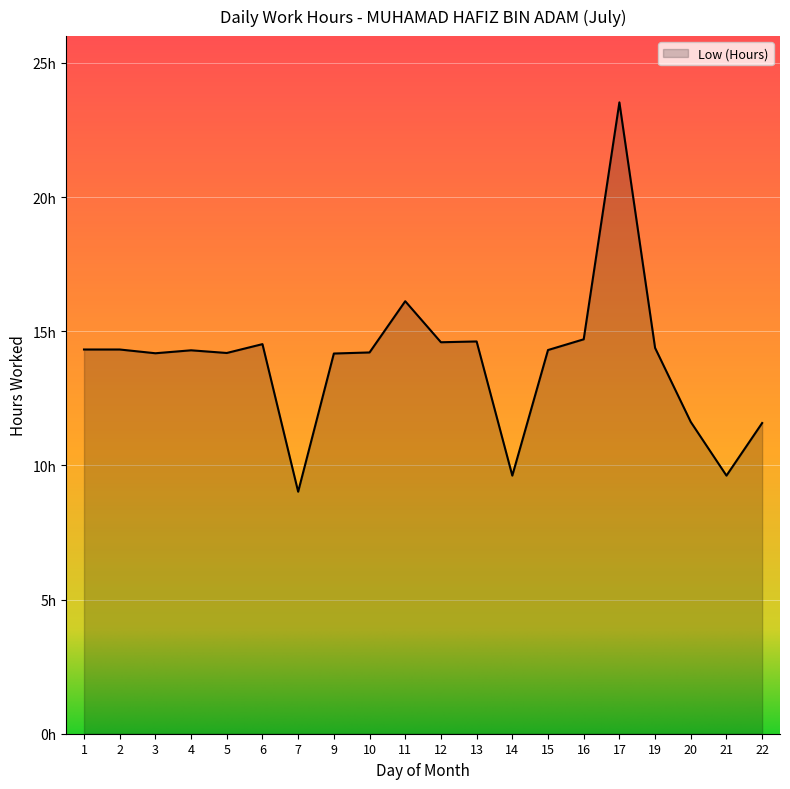

True or false: the data has more than 1 interior local peaks.

True